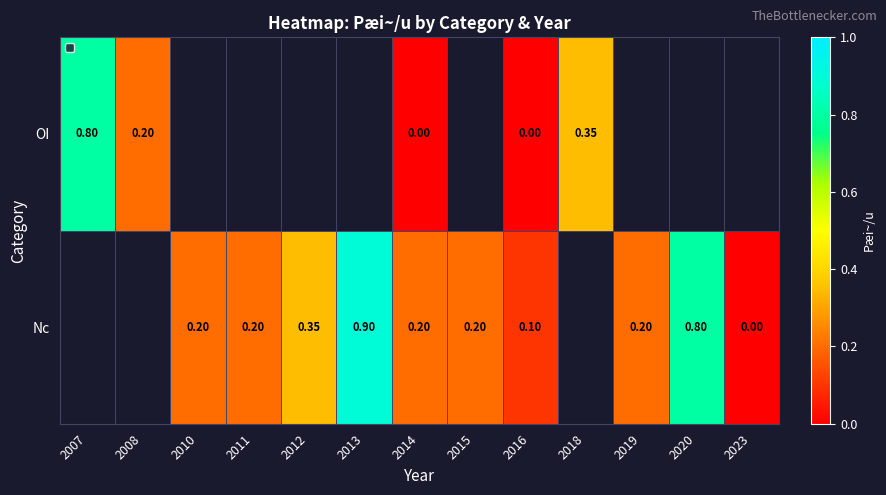

What is the greatest value displayed?

0.9